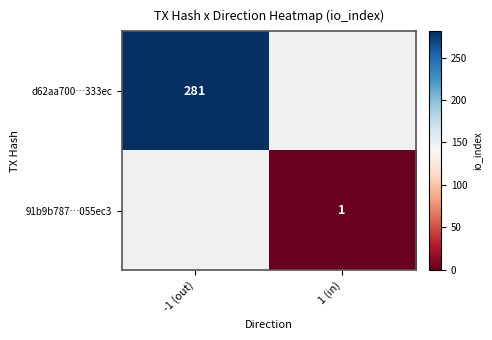

Is the value of 91b9b787…055ec3 at 1 (in) greater than the value of d62aa700…333ec at -1 (out)?

No